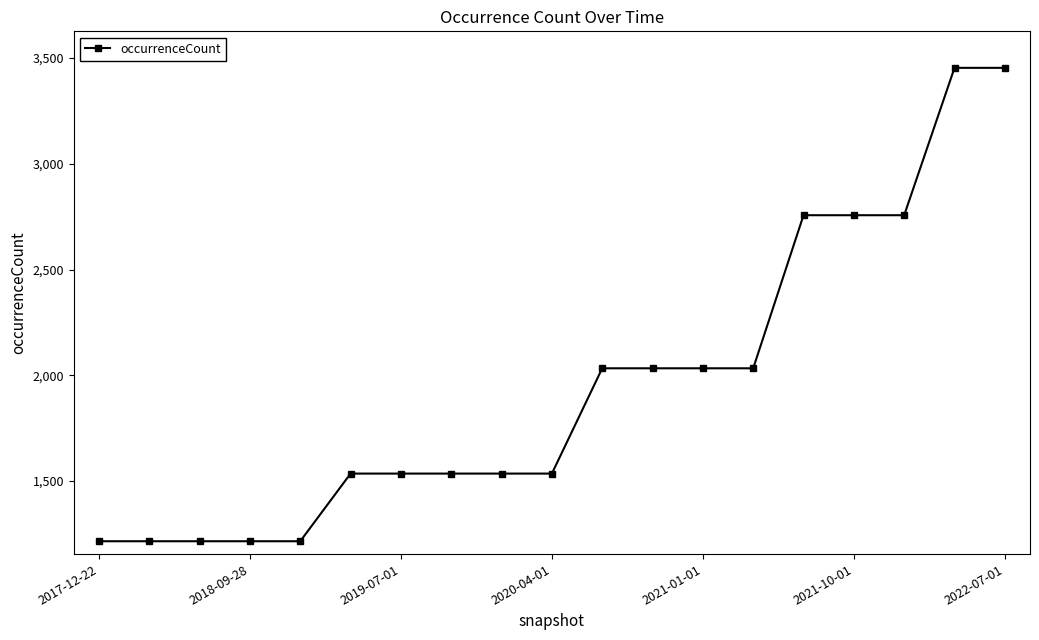

What is the value of the 17th point from the left?

2757